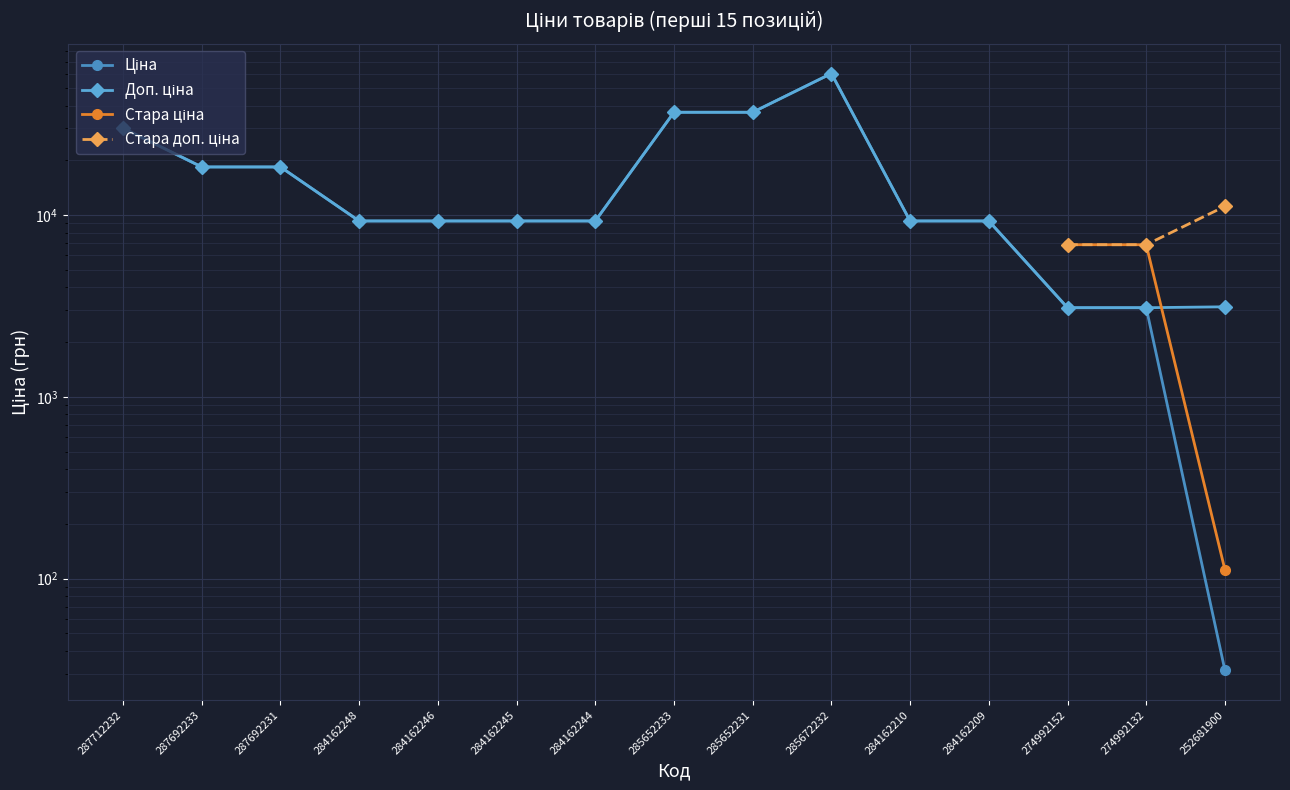

At which label is Ціна closest to 30118?

287712232